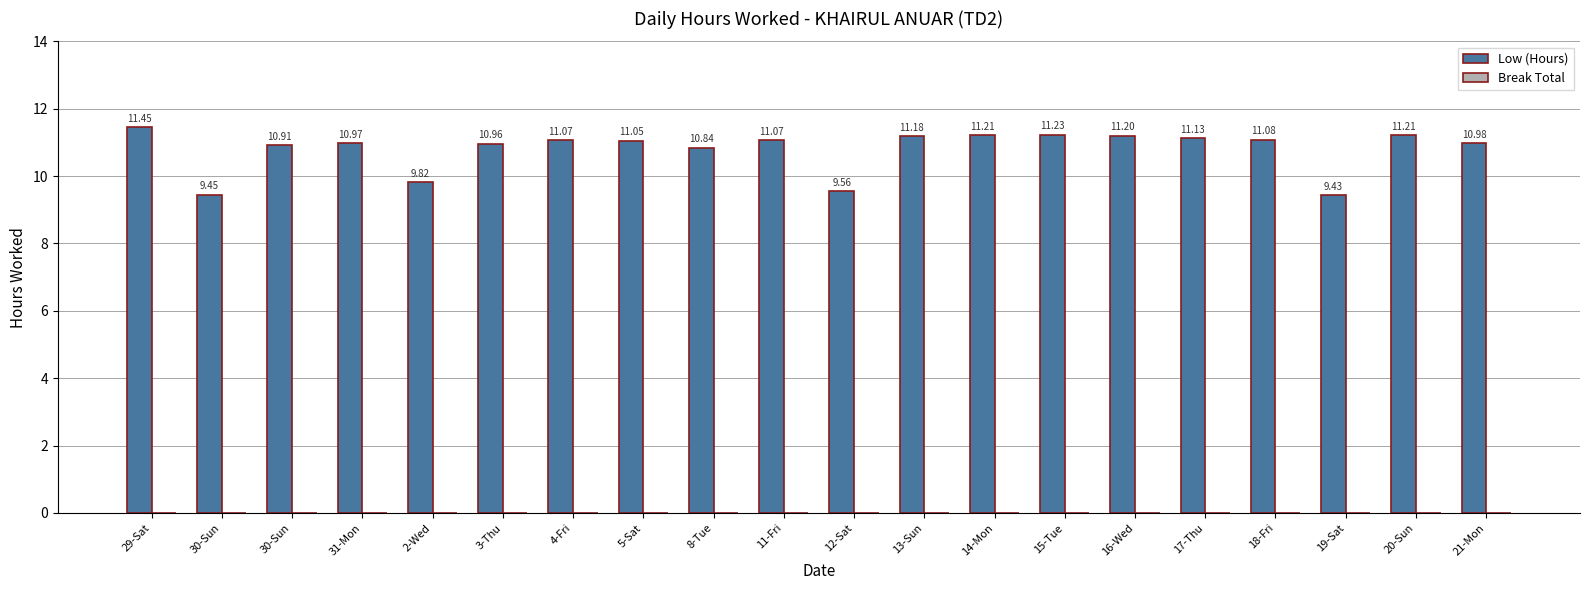

At which category does the chart reach its minimum across all series?

19-Sat